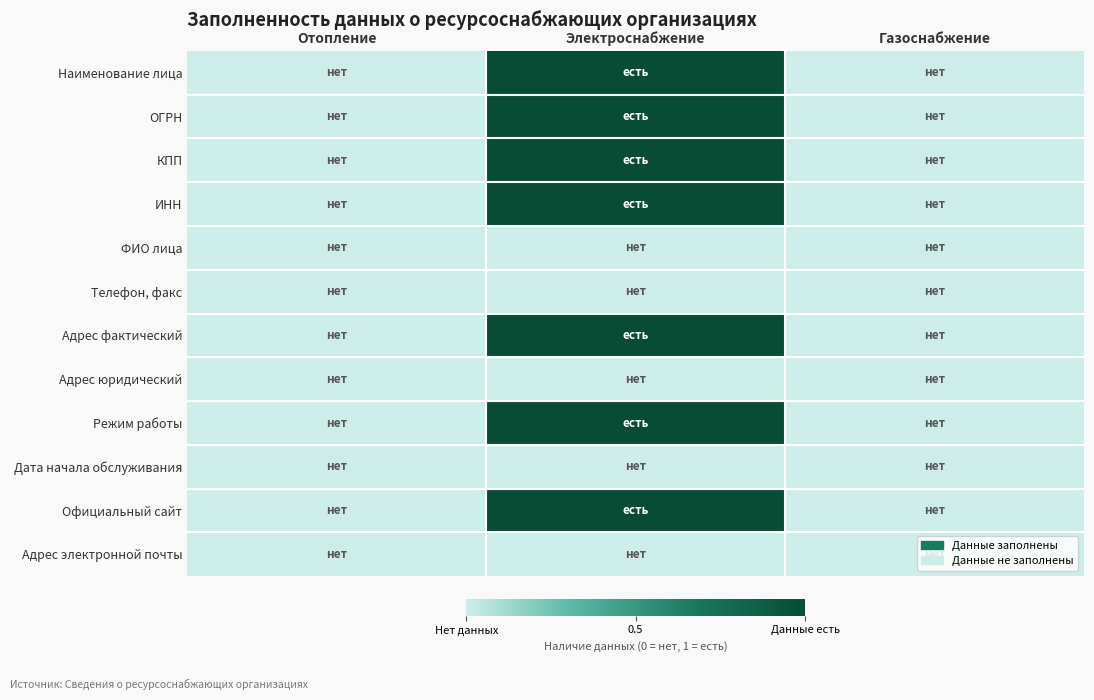

At Газоснабжение, list the series in order from smallest to largest.

Наименование лица, ОГРН, КПП, ИНН, ФИО лица, Телефон, факс, Адрес фактический, Адрес юридический, Режим работы, Дата начала обслуживания, Официальный сайт, Адрес электронной почты